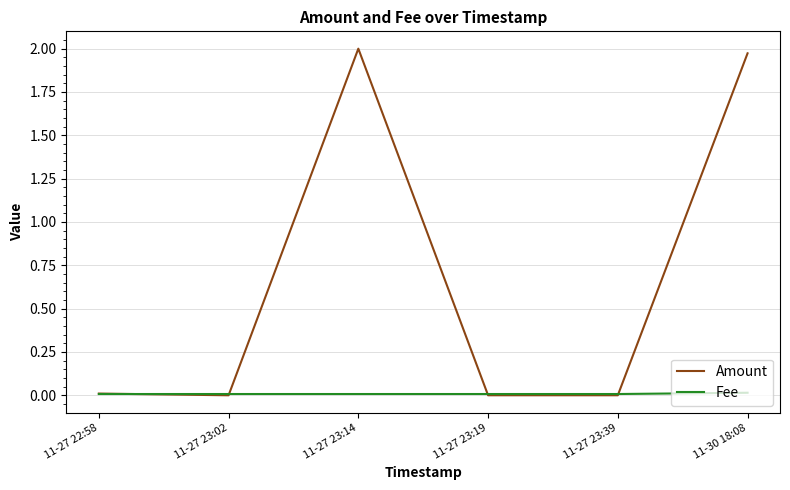

Rank the series by their average value, from lowest to highest.

Fee, Amount